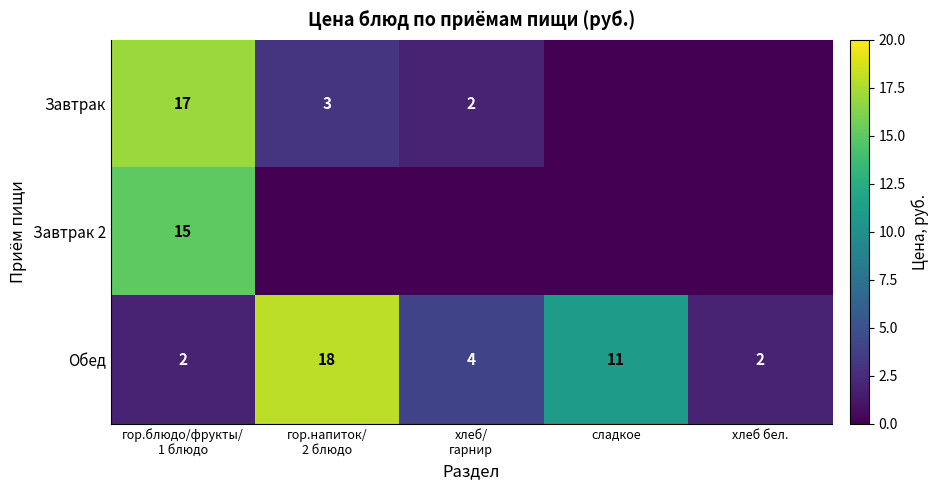

Between хлеб/
гарнир and гор.напиток/
2 блюдо, which is larger?

гор.напиток/
2 блюдо